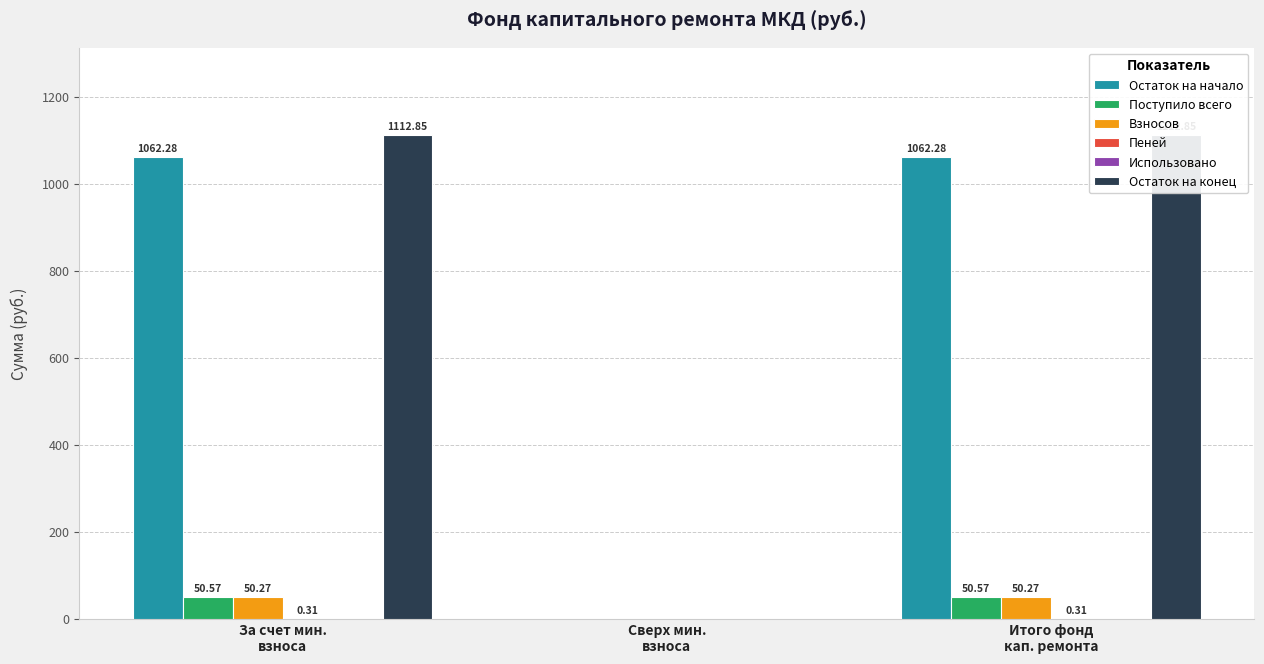

What is the maximum value for Поступило всего?

50.6